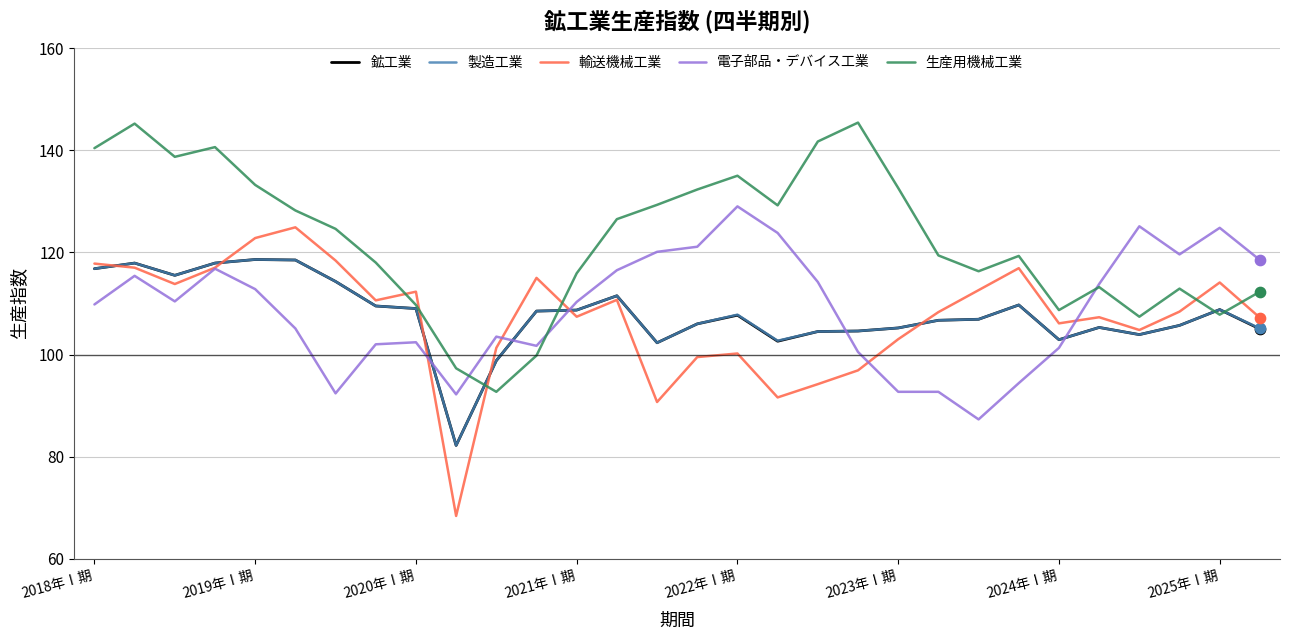

Which series ends up on top after the final intersection of 鉱工業 and 電子部品・デバイス工業?

電子部品・デバイス工業